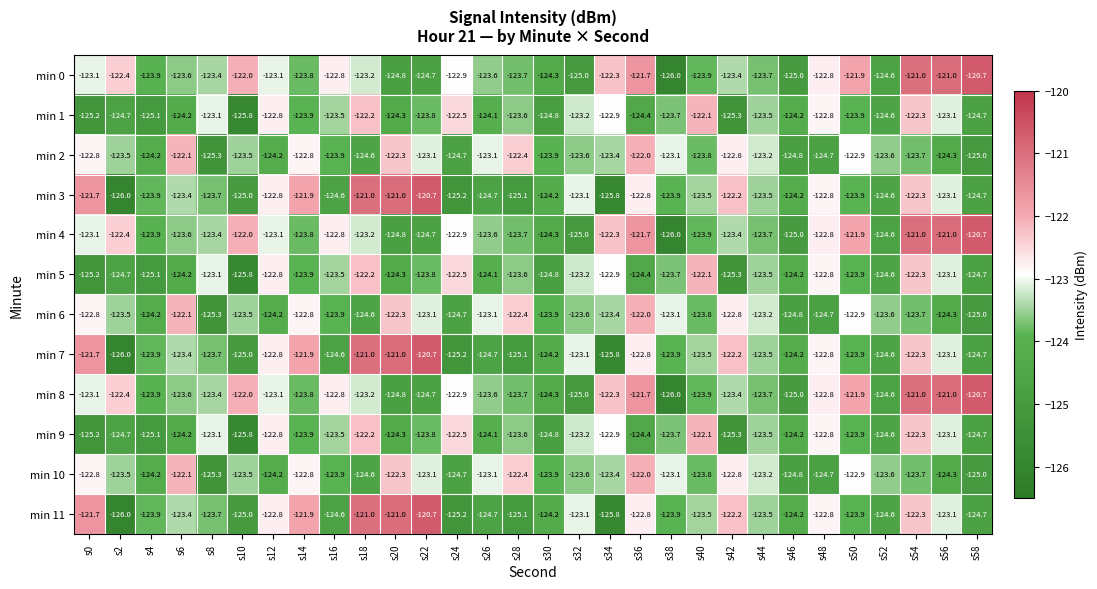

What is the spread (max minus min) of values at s24?

2.7